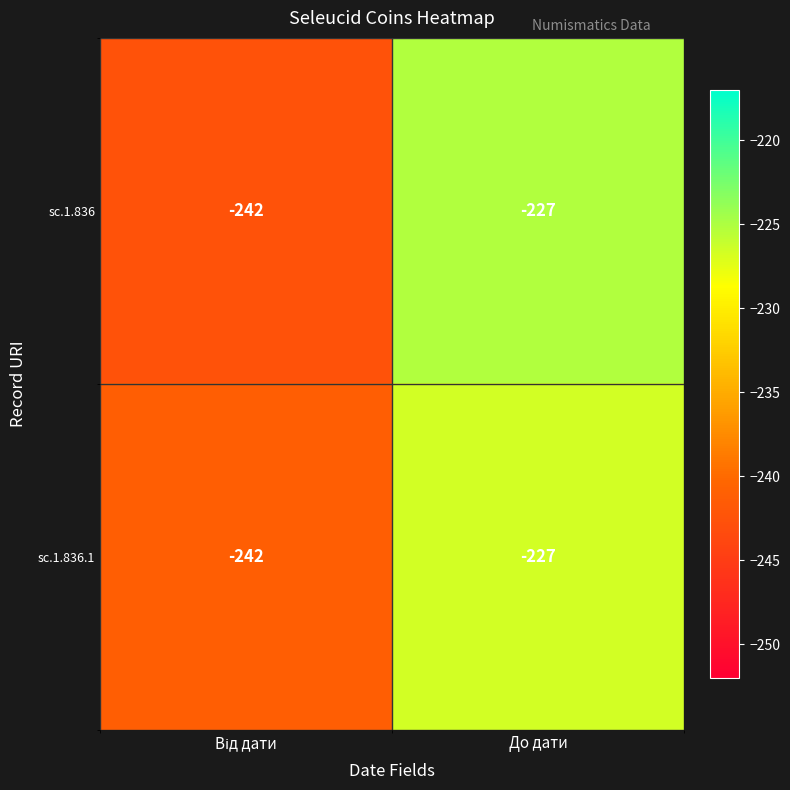

Reading left to right, list all the values displayed in this chart.

sc.1.836: -242	-227
sc.1.836.1: -242	-227